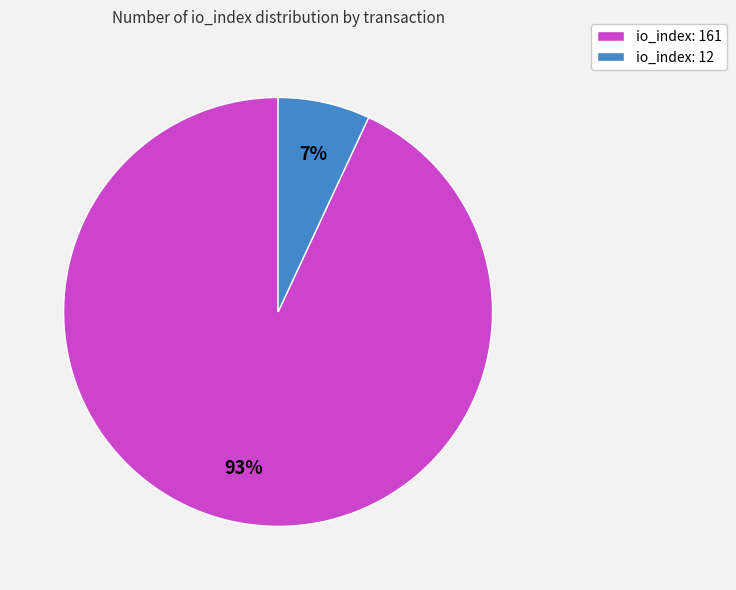

Which slice is the smallest?

io_index: 12